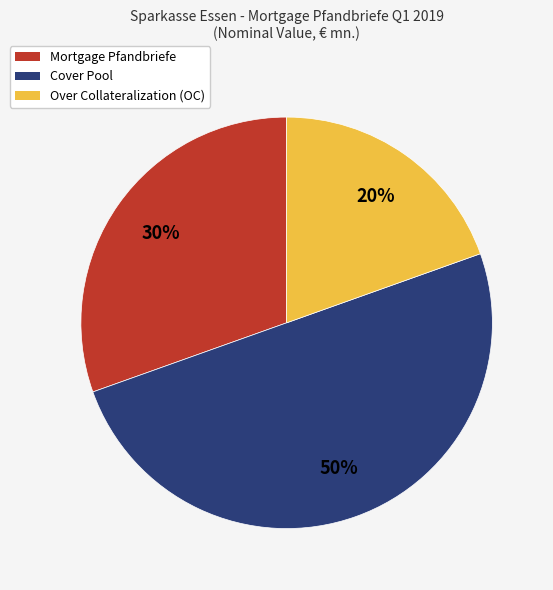

The Over Collateralization (OC) slice represents 20% of the pie. True or false?

True